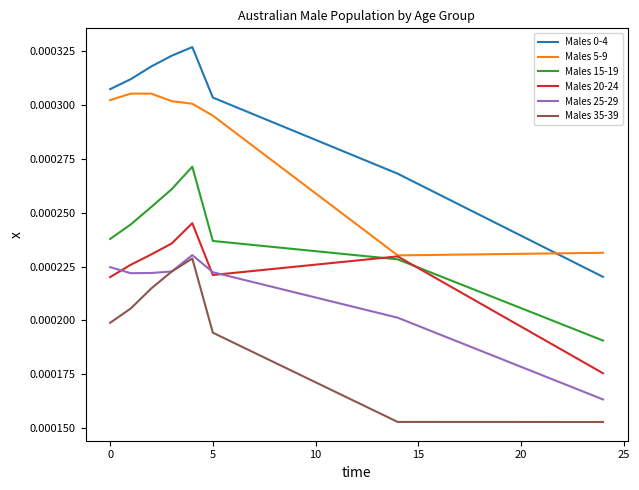

True or false: Males 5-9 and Males 35-39 cross at least once.

False